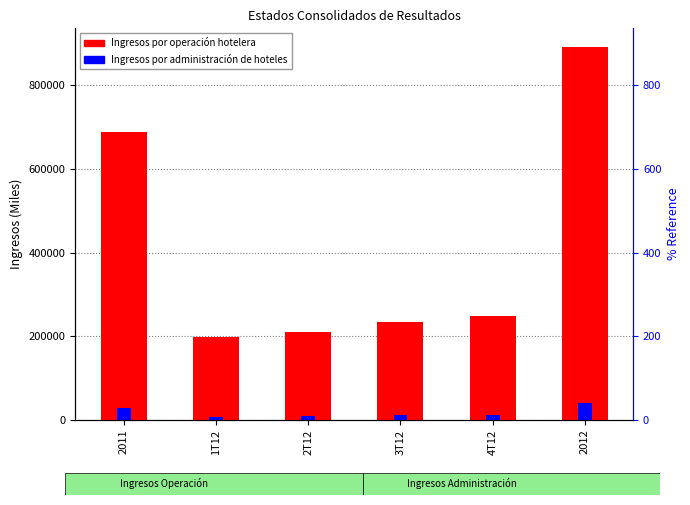

What is the maximum value shown in the chart?

890715.5